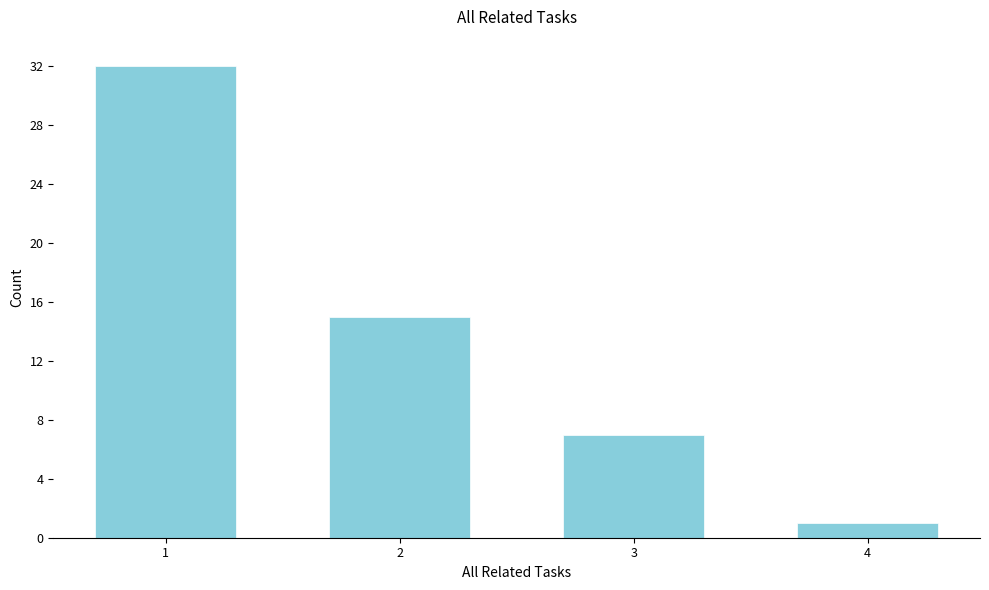

Reading right to left, extract all data points from this chart.

4=1	3=7	2=15	1=32